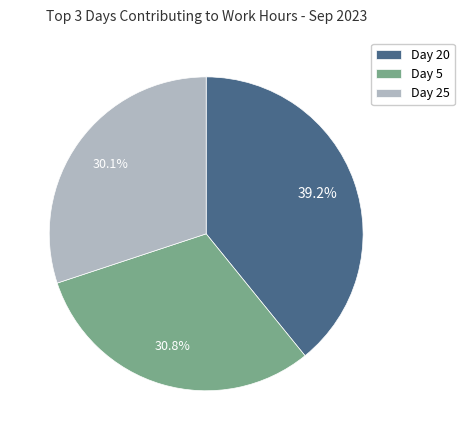

Which category has the biggest portion of the pie?

Day 20